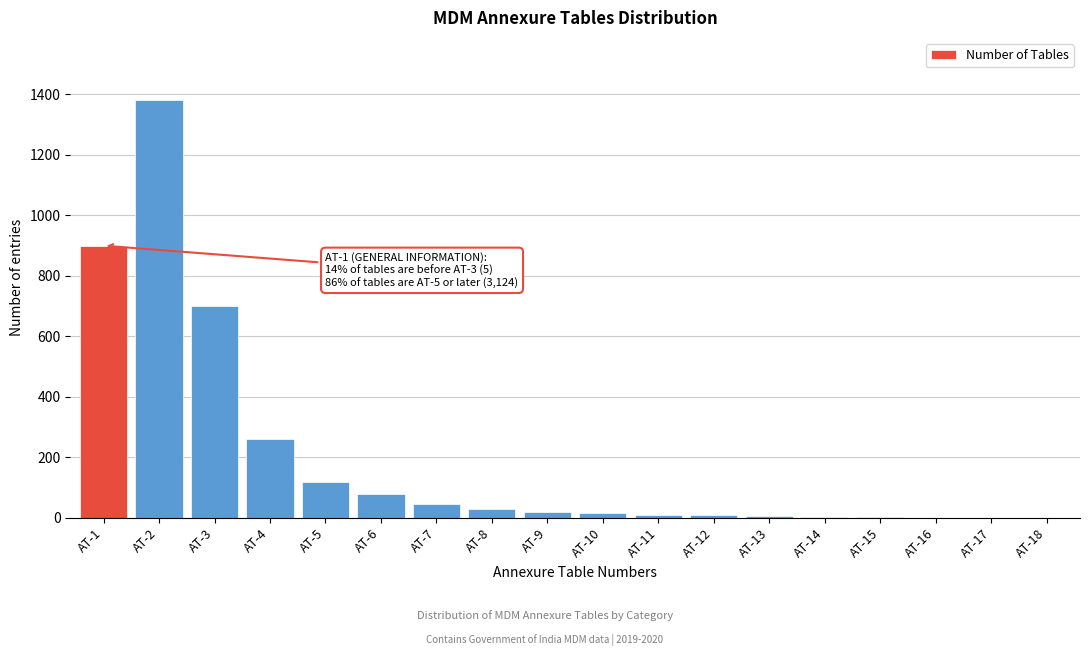

At which category does the chart reach its peak across all series?

AT-2